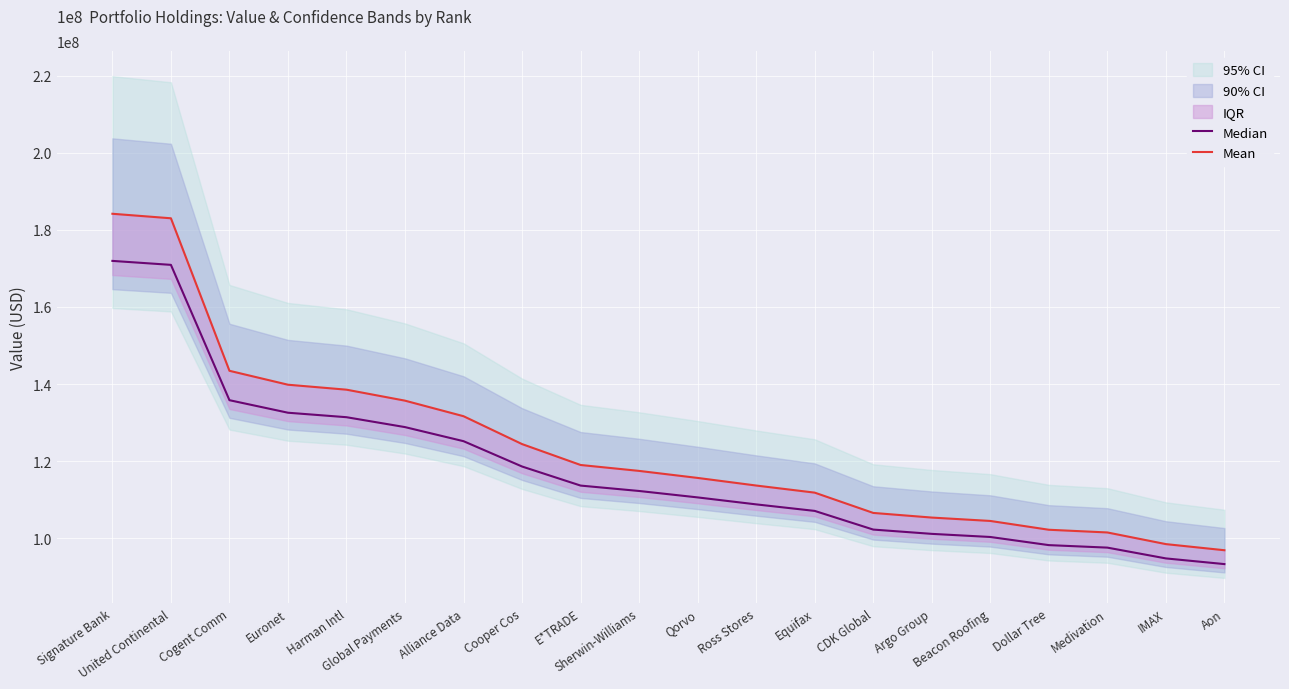

Count the number of categories in the chart.

20